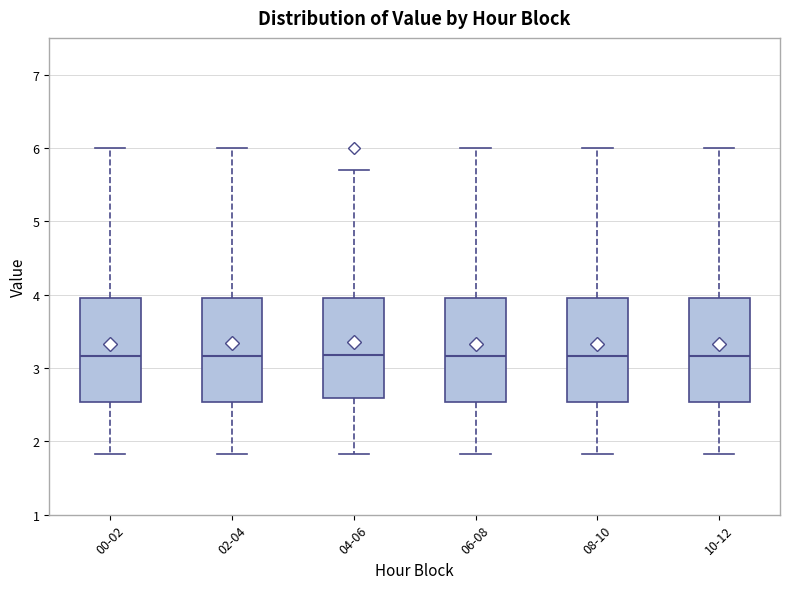

Reading left to right, transcribe this box plot: for each box, give where its median line is, the range the box spans, and where its two whiskers end, as read against the y-axis. The values are not printed on the chart, so give them approximately, as read against the axis.

00-02: median 3.2, box 2.5 to 4.0, whiskers 1.8 to 6.0
02-04: median 3.2, box 2.5 to 4.0, whiskers 1.8 to 6.0
04-06: median 3.2, box 2.6 to 4.0, whiskers 1.8 to 5.7
06-08: median 3.2, box 2.5 to 4.0, whiskers 1.8 to 6.0
08-10: median 3.2, box 2.5 to 4.0, whiskers 1.8 to 6.0
10-12: median 3.2, box 2.5 to 4.0, whiskers 1.8 to 6.0